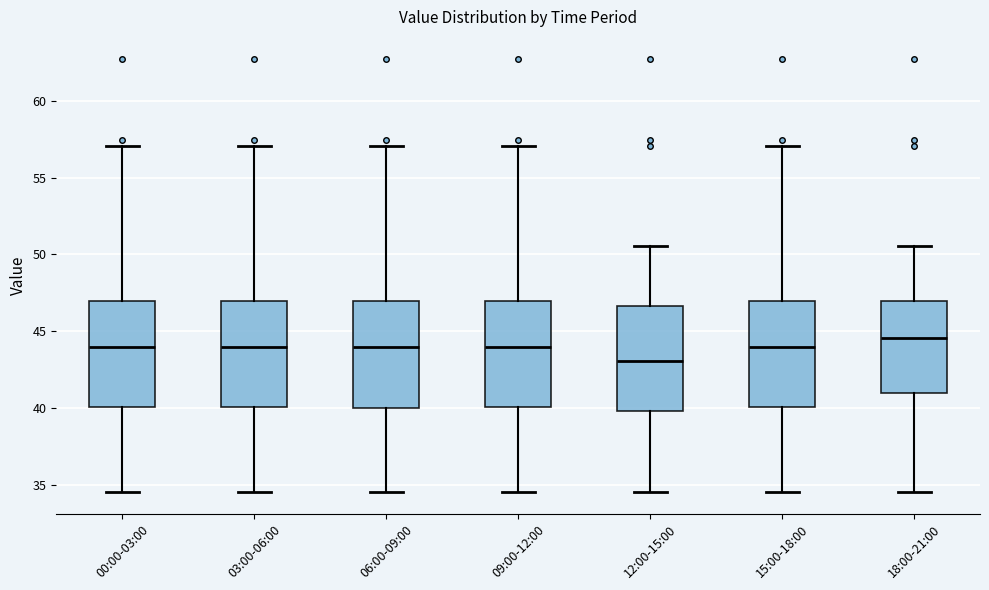

Reading left to right, read every box against the y-axis: the position of its median line, the range the box covers, and the ends of its whiskers. The values are not printed on the chart, so give them approximately, as read against the axis.

00:00-03:00: median 44.0, box 40.0 to 47.0, whiskers 34.5 to 57.0
03:00-06:00: median 44.0, box 40.0 to 47.0, whiskers 34.5 to 57.0
06:00-09:00: median 44.0, box 40.0 to 47.0, whiskers 34.5 to 57.0
09:00-12:00: median 44.0, box 40.0 to 47.0, whiskers 34.5 to 57.0
12:00-15:00: median 43.0, box 40.0 to 46.5, whiskers 34.5 to 50.5
15:00-18:00: median 44.0, box 40.0 to 47.0, whiskers 34.5 to 57.0
18:00-21:00: median 44.5, box 41.0 to 47.0, whiskers 34.5 to 50.5